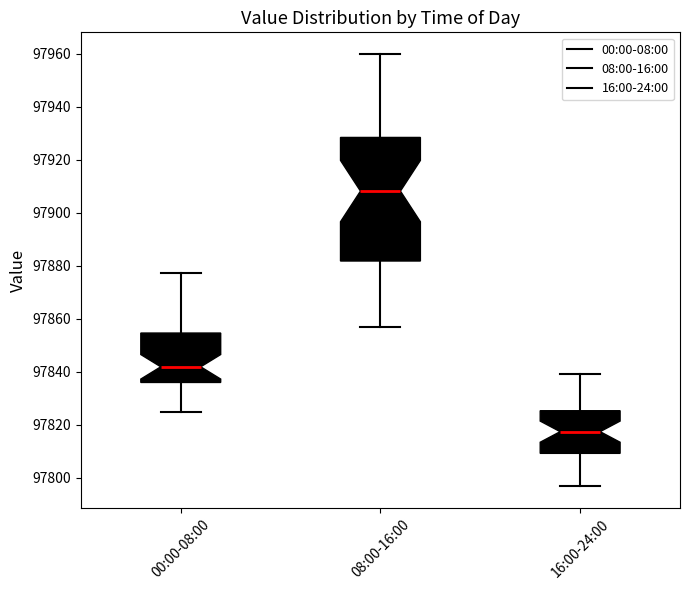

Reading left to right, read every box against the y-axis: the position of its median line, the range the box covers, and the ends of its whiskers. The values are not printed on the chart, so give them approximately, as read against the axis.

00:00-08:00: median 97842, box 97836 to 97854, whiskers 97824 to 97878
08:00-16:00: median 97908, box 97882 to 97928, whiskers 97856 to 97960
16:00-24:00: median 97818, box 97810 to 97826, whiskers 97796 to 97840